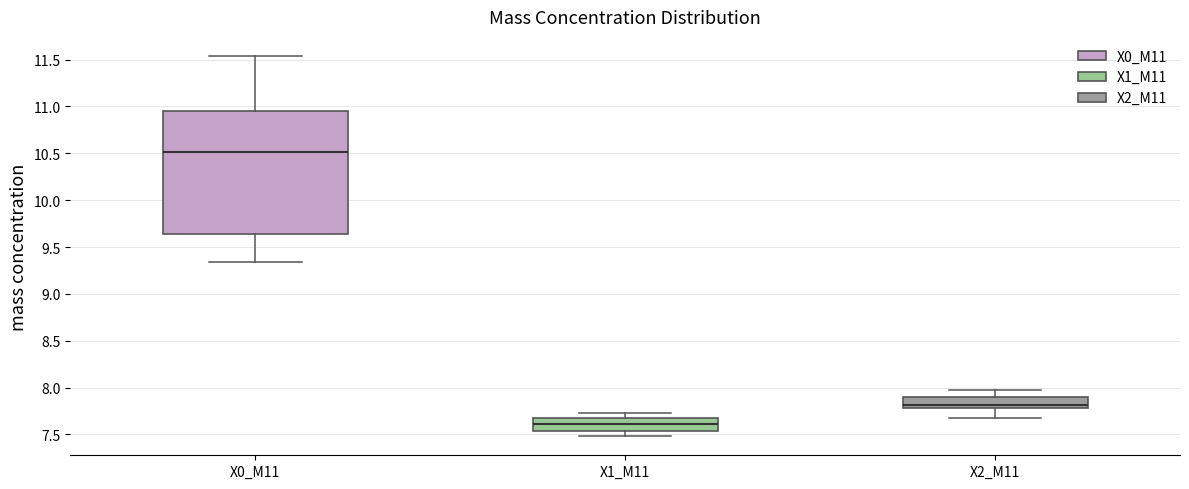

Comparing the boxes themselves (not the whiskers), which one is the tallest?

X0_M11